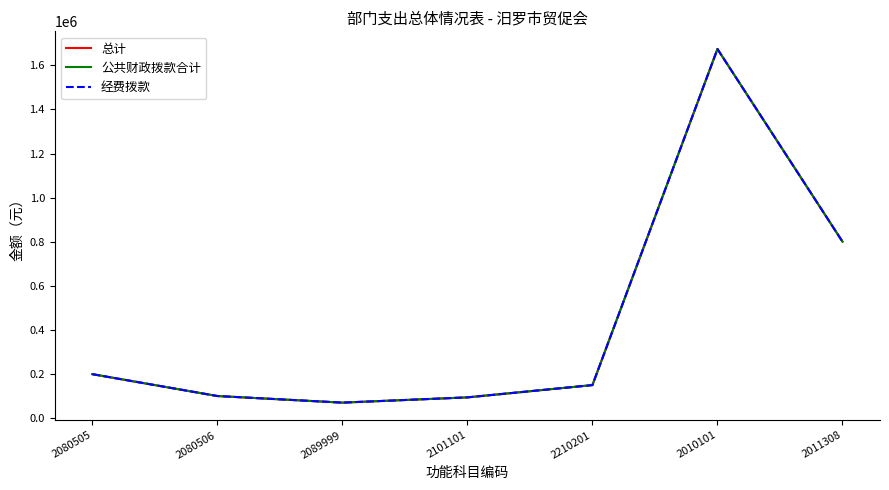

Does the chart have visible grid lines?

No